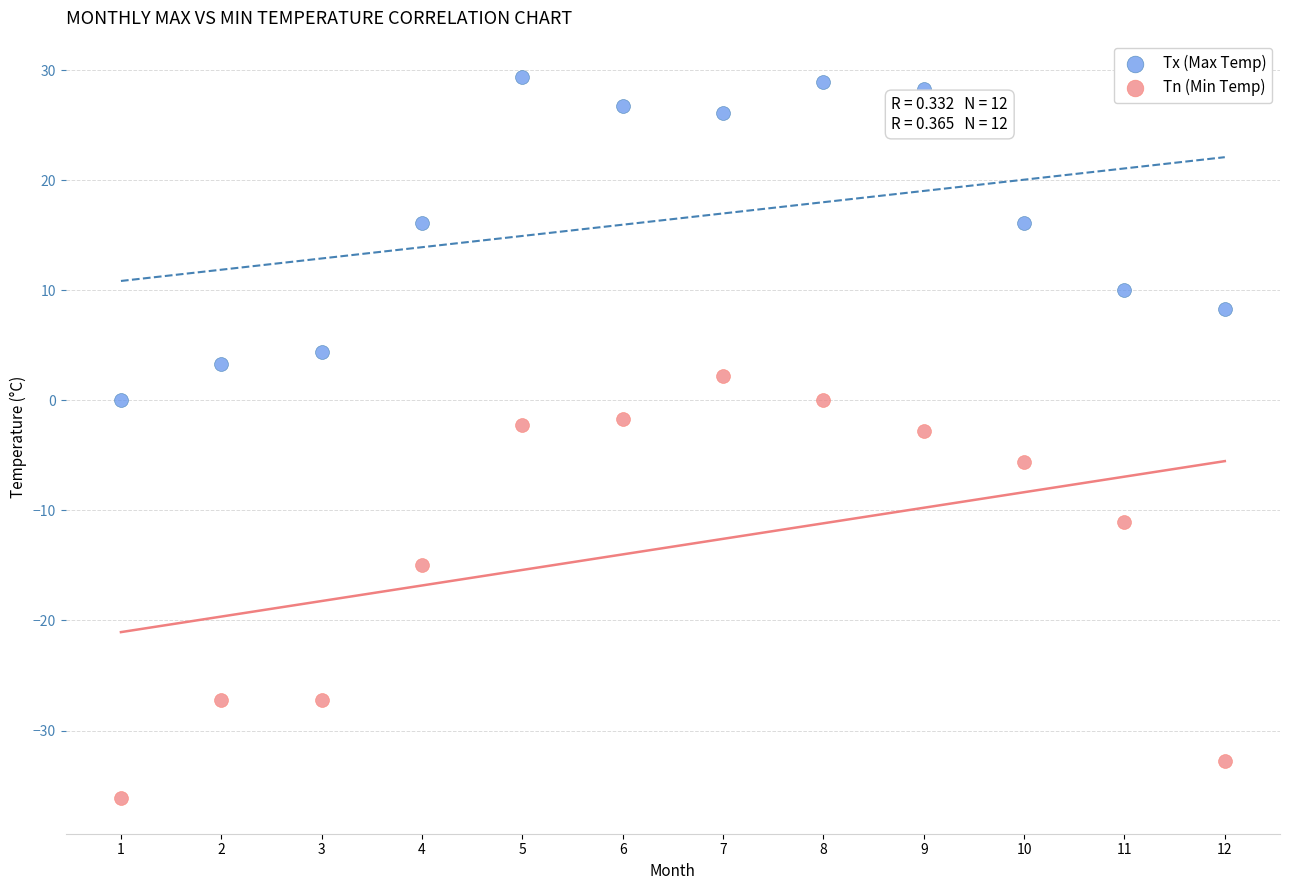

In the Tn (Min Temp) series, what Y value is closest to -16?

-15.0